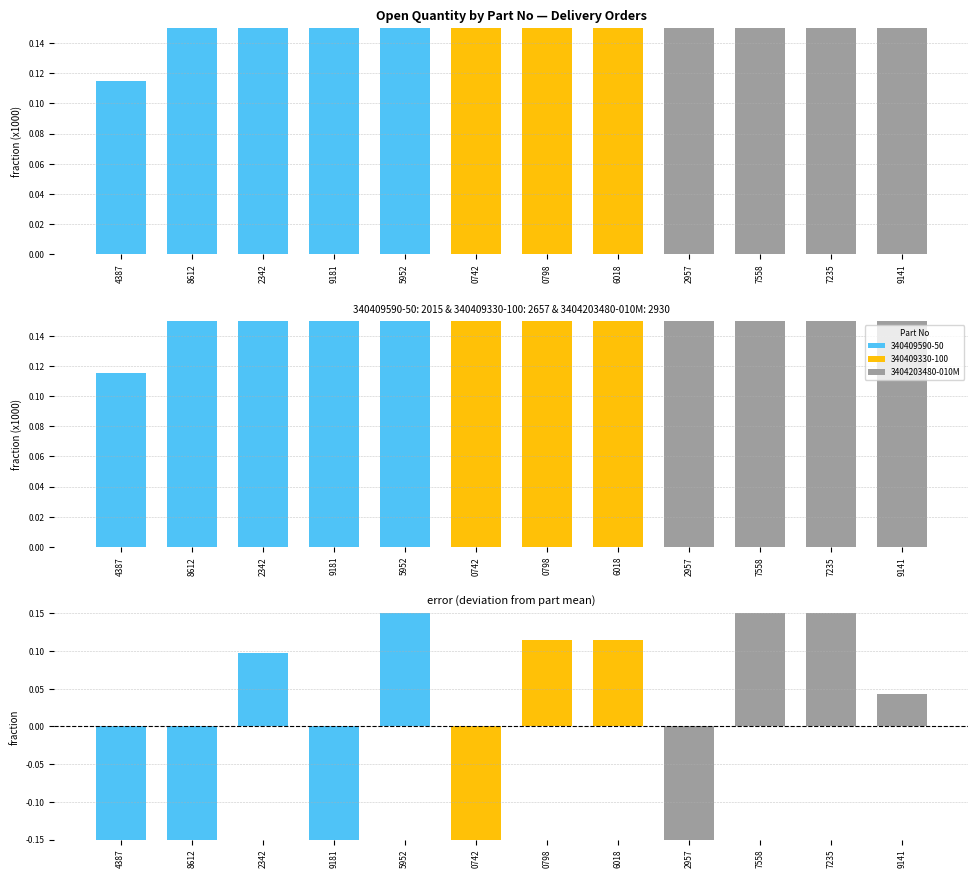

What is the label of the 1st bar from the left?

2957